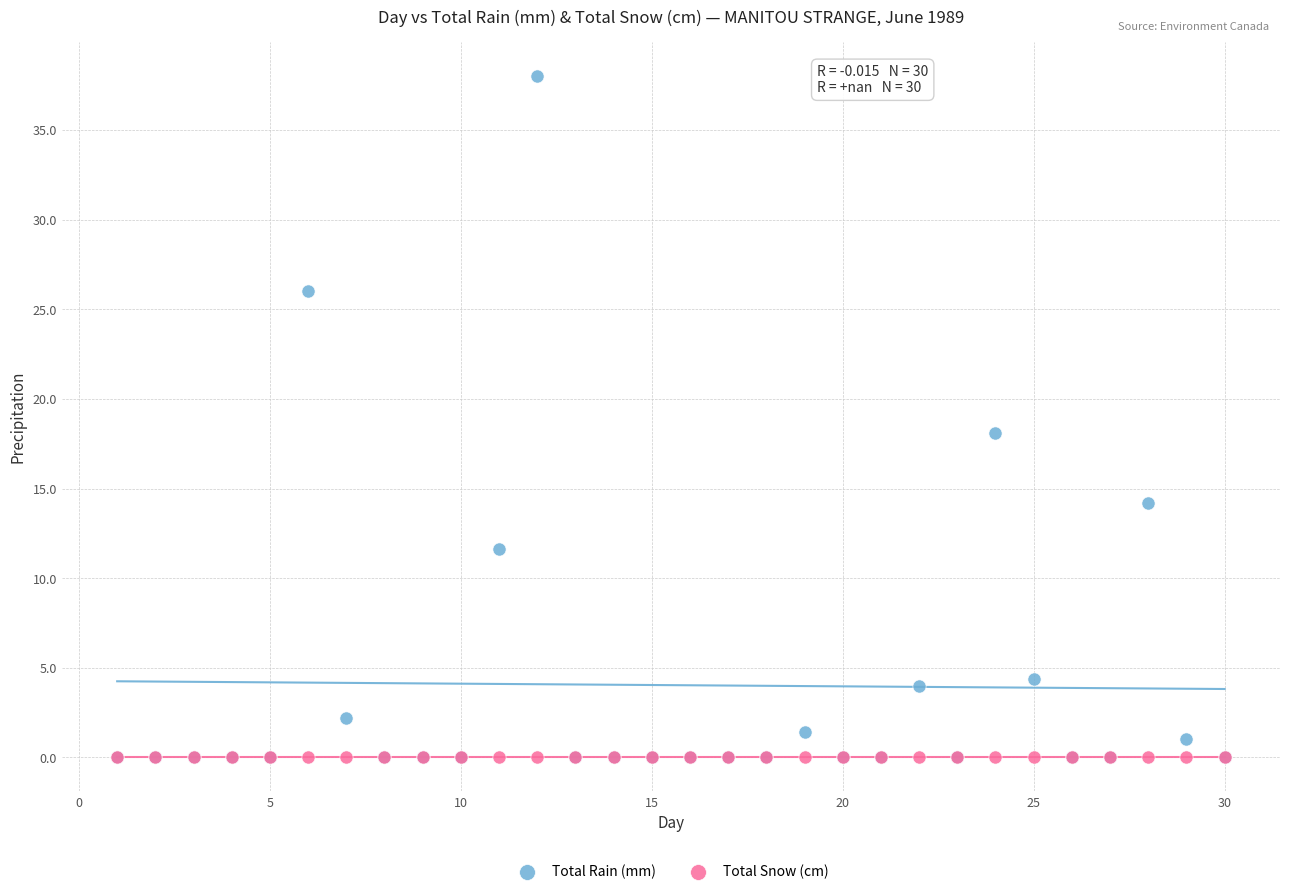

Across all series, what Y value is closest to 19?

18.1